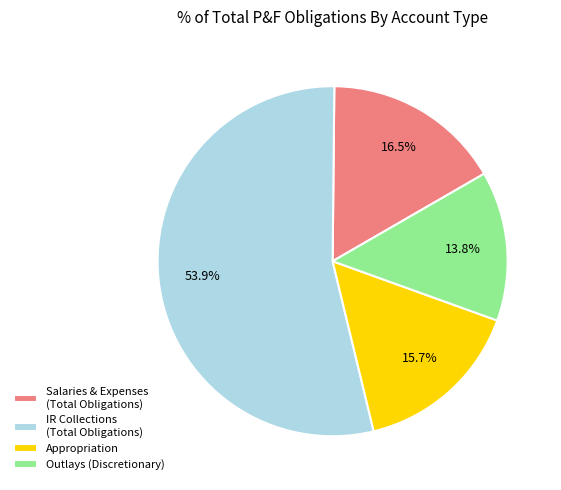

Is there any slice that represents more than half of the pie?

Yes